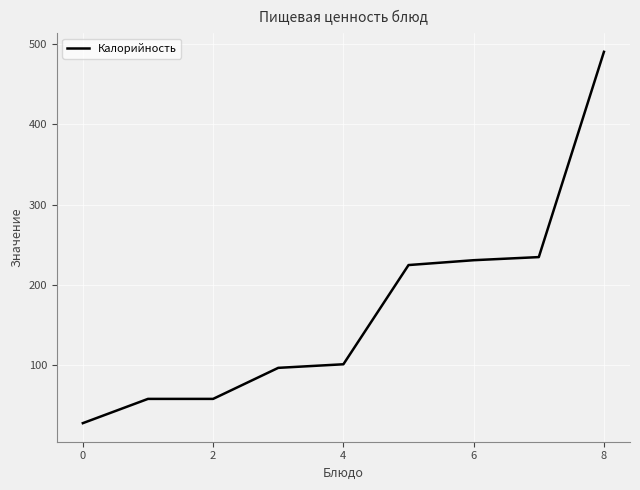

What is the minimum value shown in the chart?

28.0